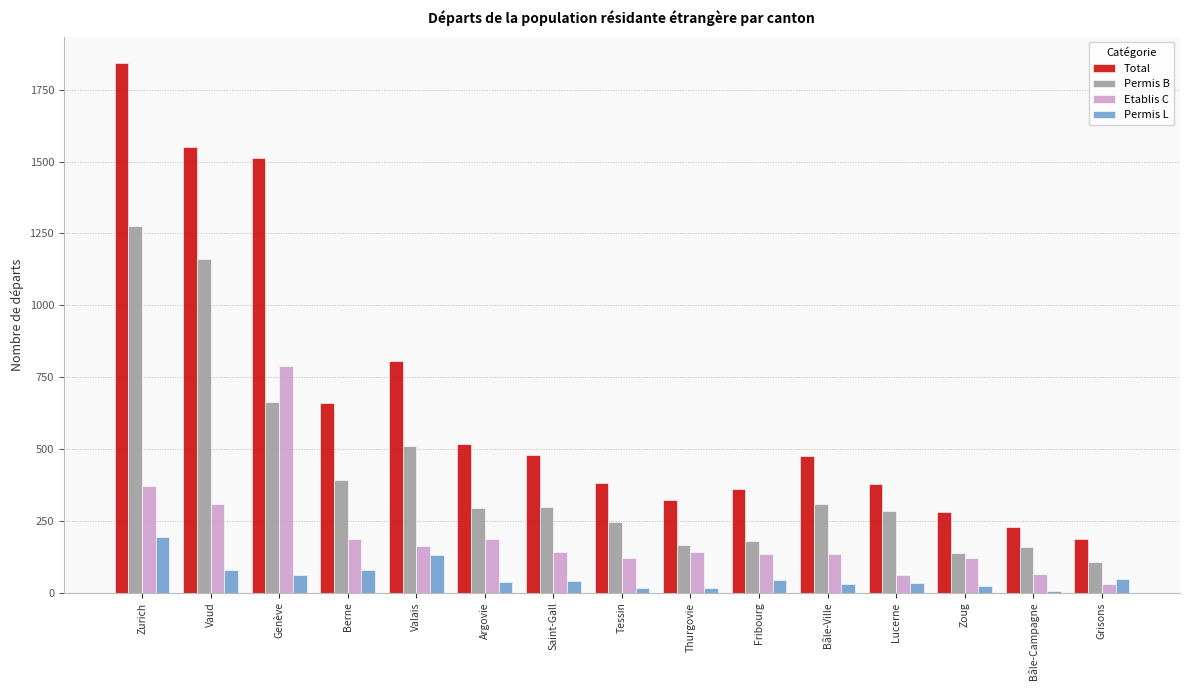

What is the difference between the maximum and minimum values in the Permis B series?

1168